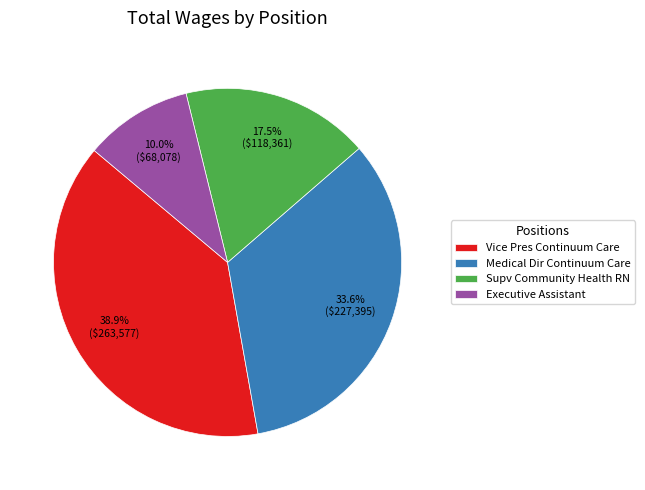

Rank the categories by value from highest to lowest.

Vice Pres Continuum Care, Medical Dir Continuum Care, Supv Community Health RN, Executive Assistant